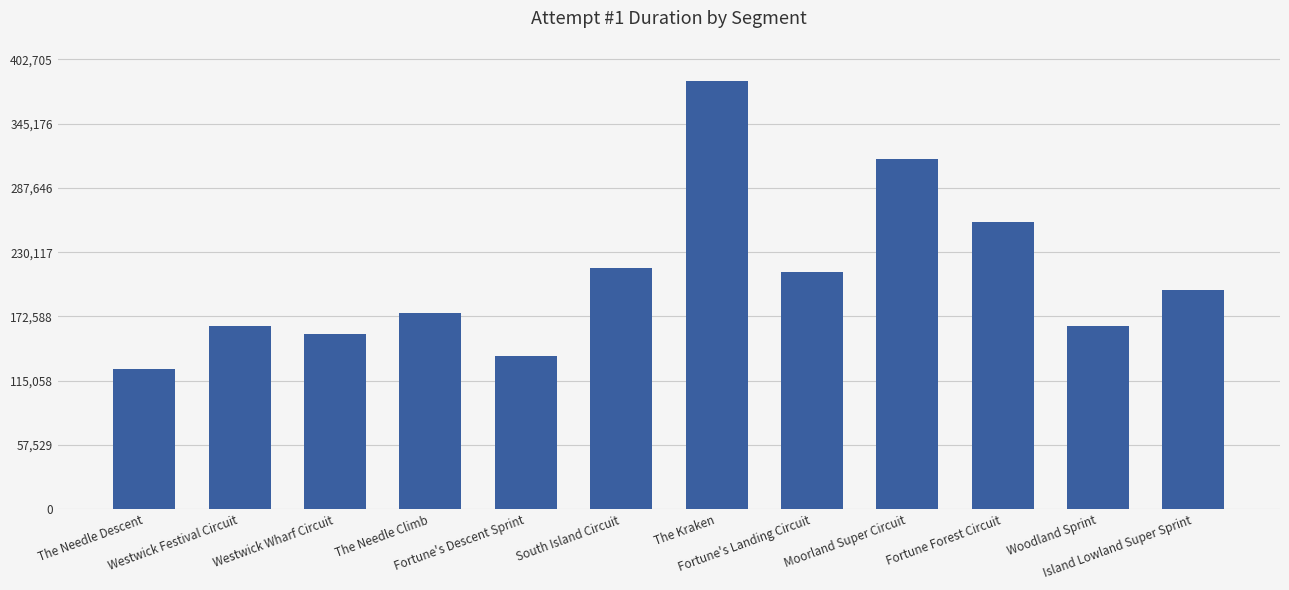

What is the average value?

208627